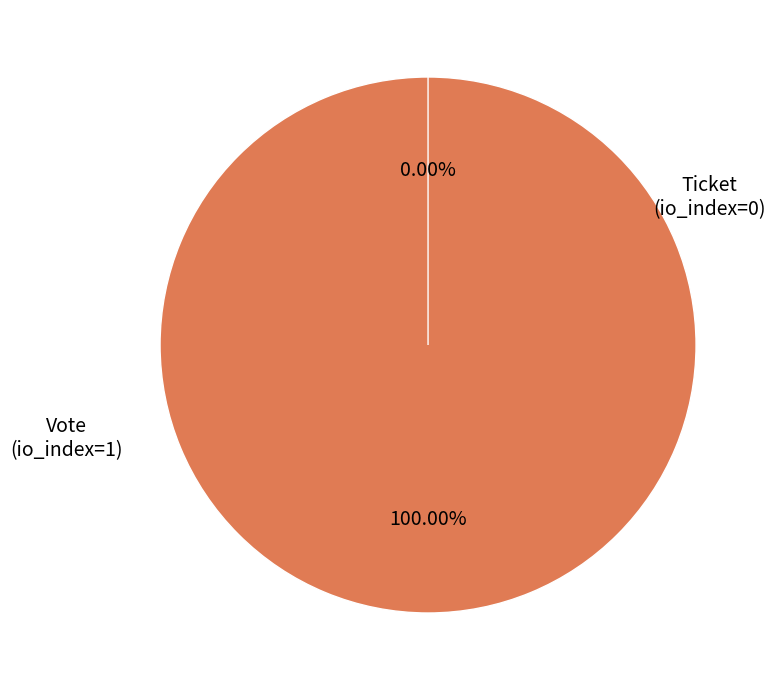

Which has a higher value, Ticket
(io_index=0) or Vote
(io_index=1)?

Vote
(io_index=1)